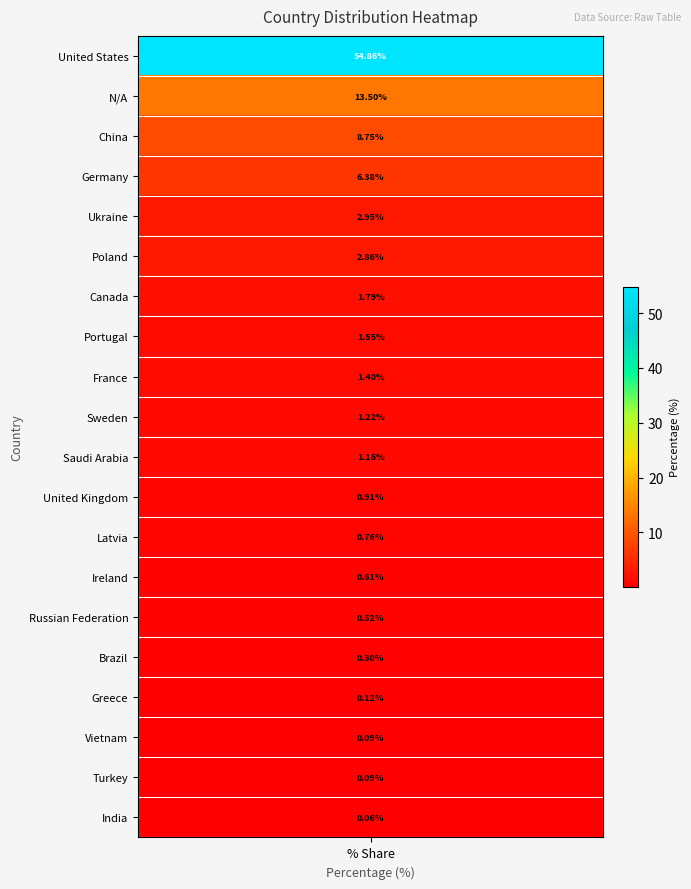

What is the greatest value displayed?

54.9